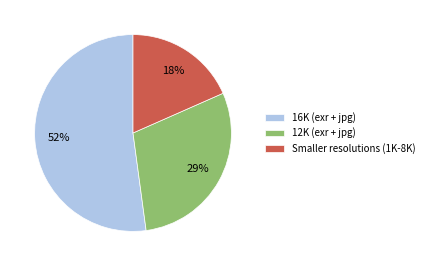

Which category accounts for the majority?

16K (exr + jpg)